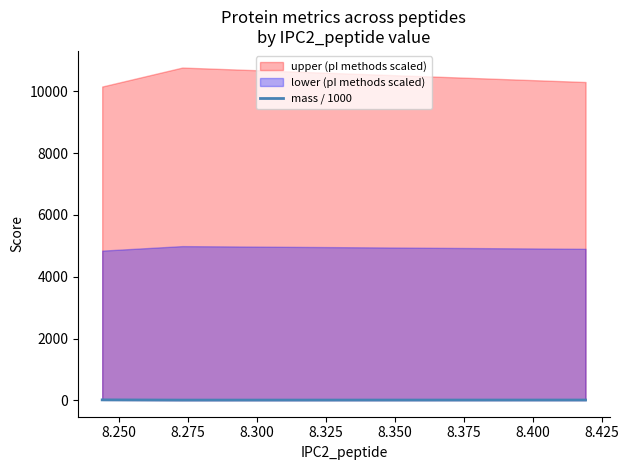

What is the value of the 3rd point from the left?

7.9